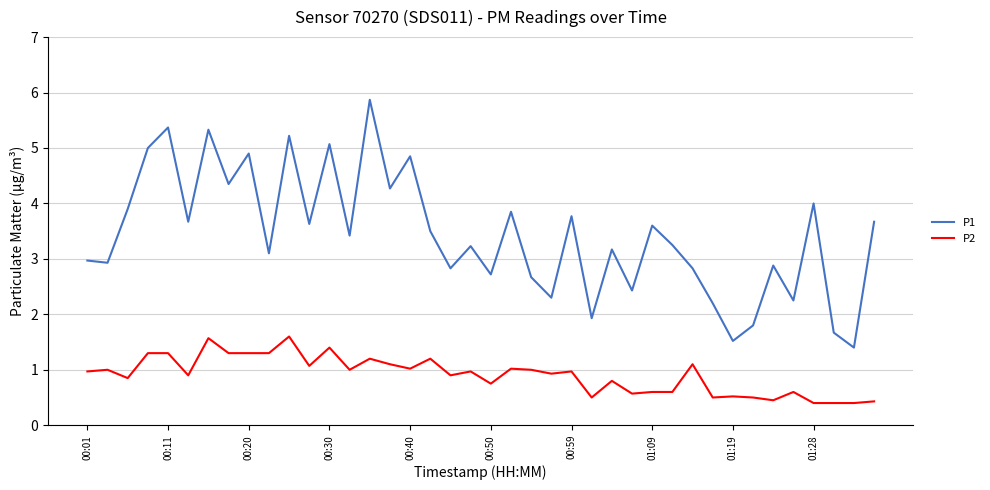

Which series has the largest total across all categories?

P1